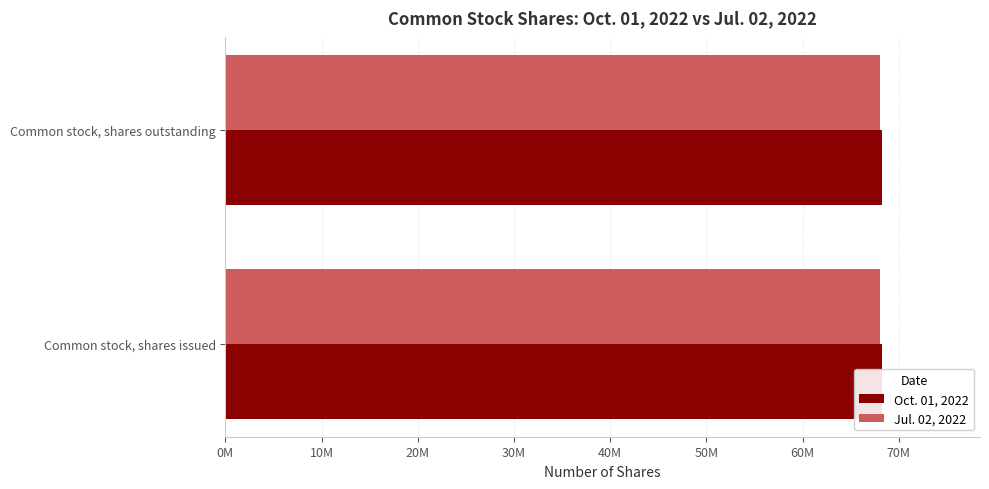

At Common stock, shares issued (in shares), list the series in order from smallest to largest.

Jul. 02, 2022, Oct. 01, 2022